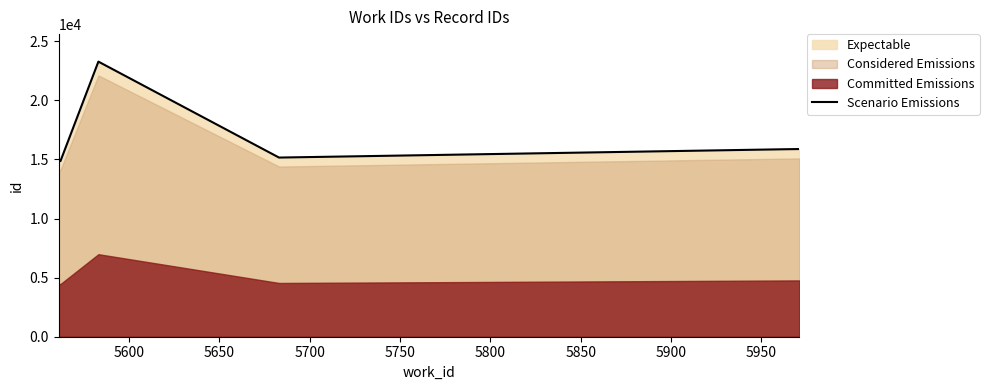

What is the minimum value for Scenario Emissions?

14858